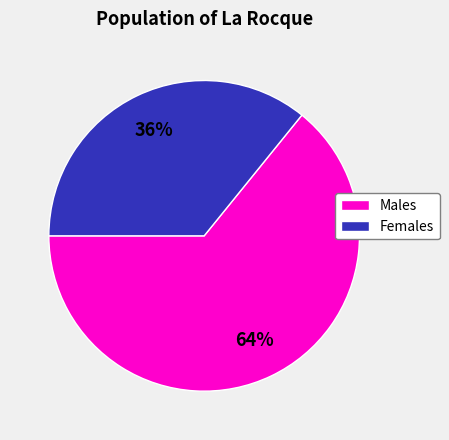

How many slices are in this pie chart?

2